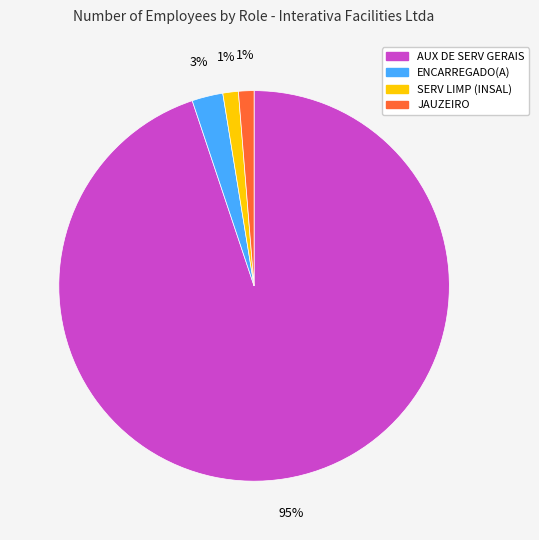

To the nearest percent, what is the average slice percentage?

25%